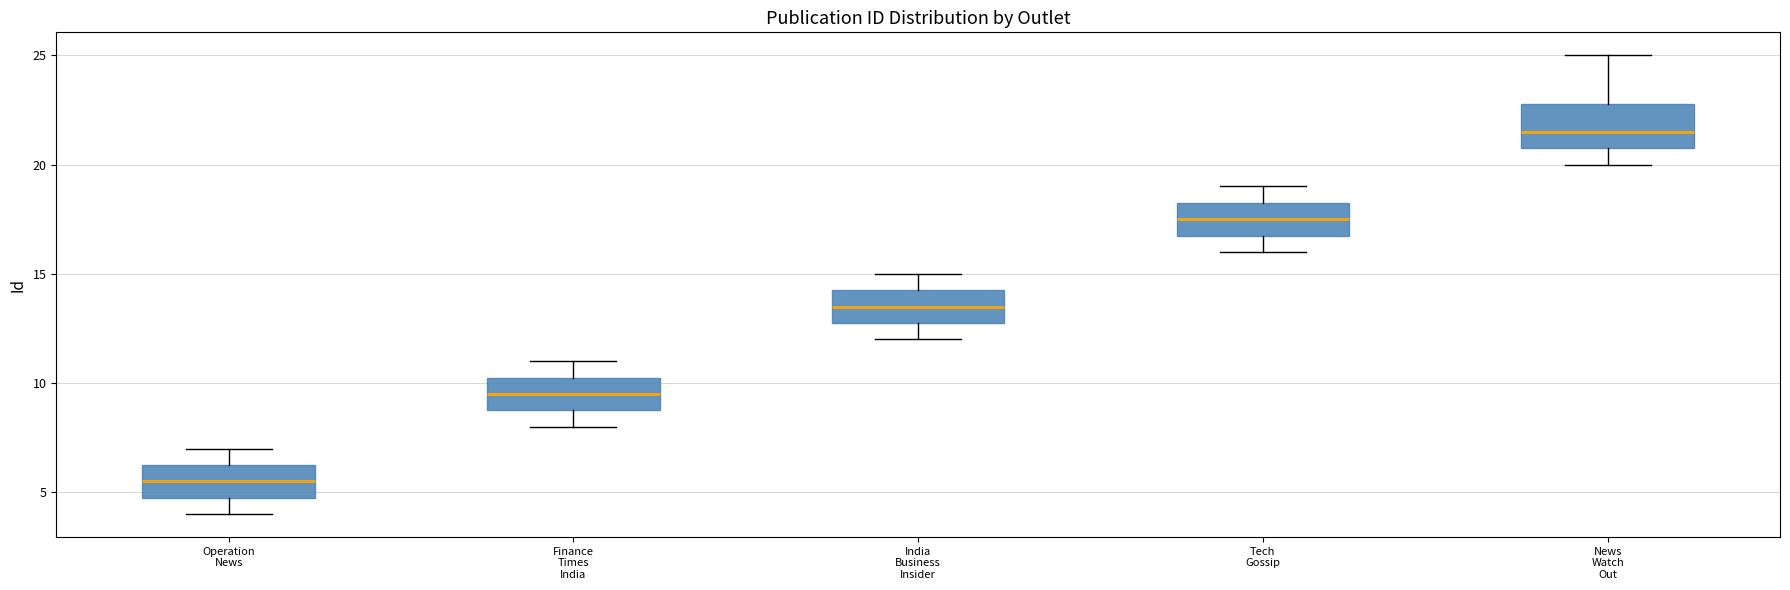

Where is the upper edge of the box for Finance Times India on the y-axis? The values are not printed on the chart, so give them approximately, as read against the axis.

10.5